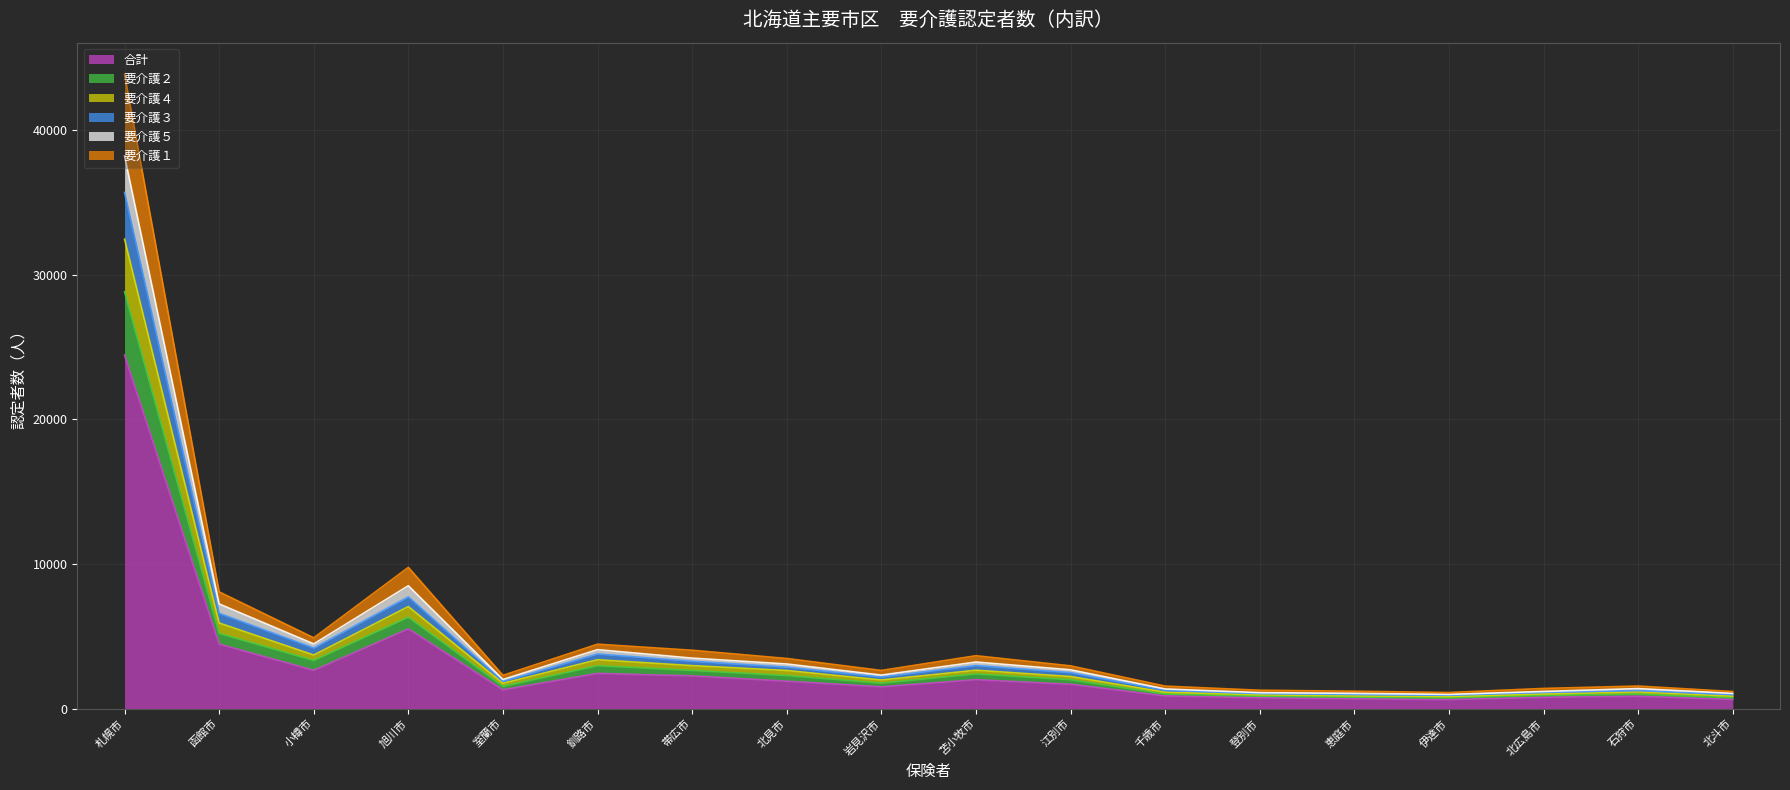

What is the spread (max minus min) of values at 小樽市?

2246